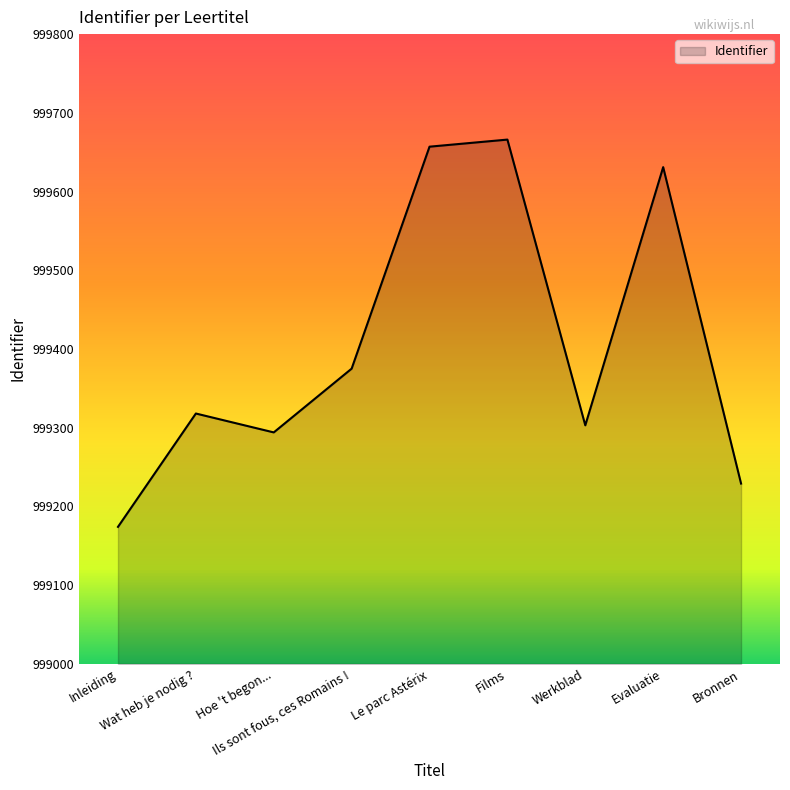

How many interior local valleys (lower than both neighbors) does the data have?

2